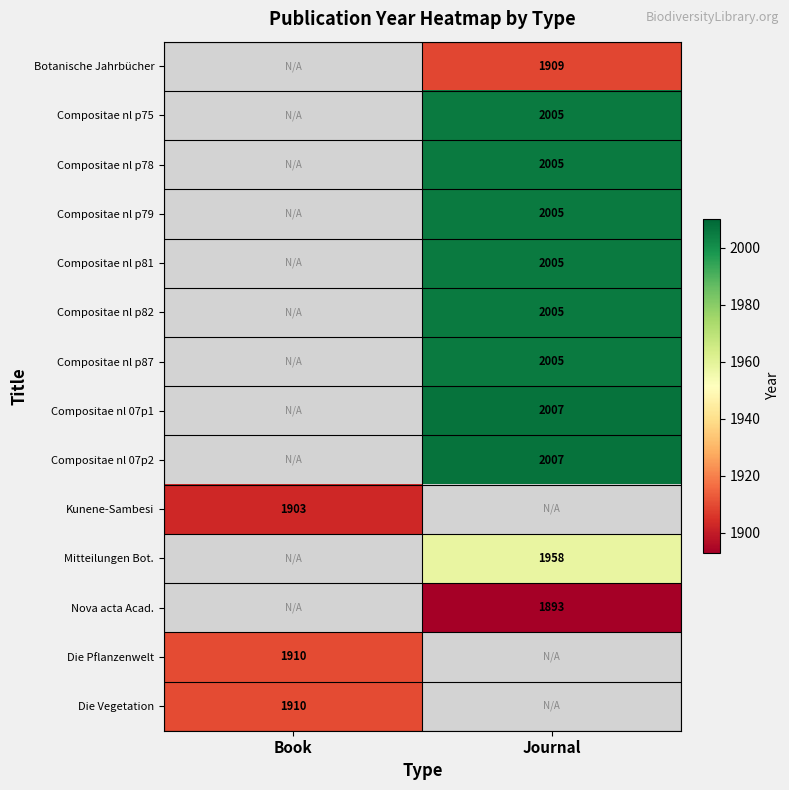

The Nova acta Acad. series shows 1125 at Journal. True or false?

False